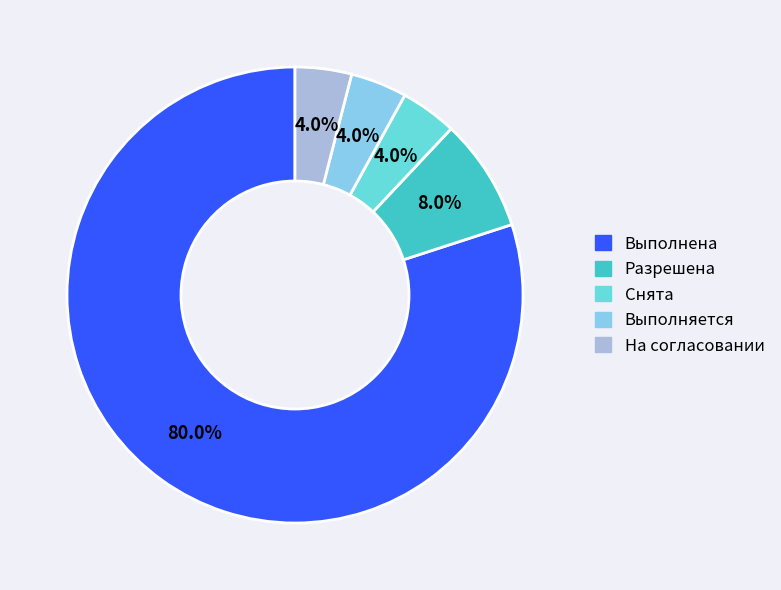

Is it true that Разрешена is 8% of the pie?

True